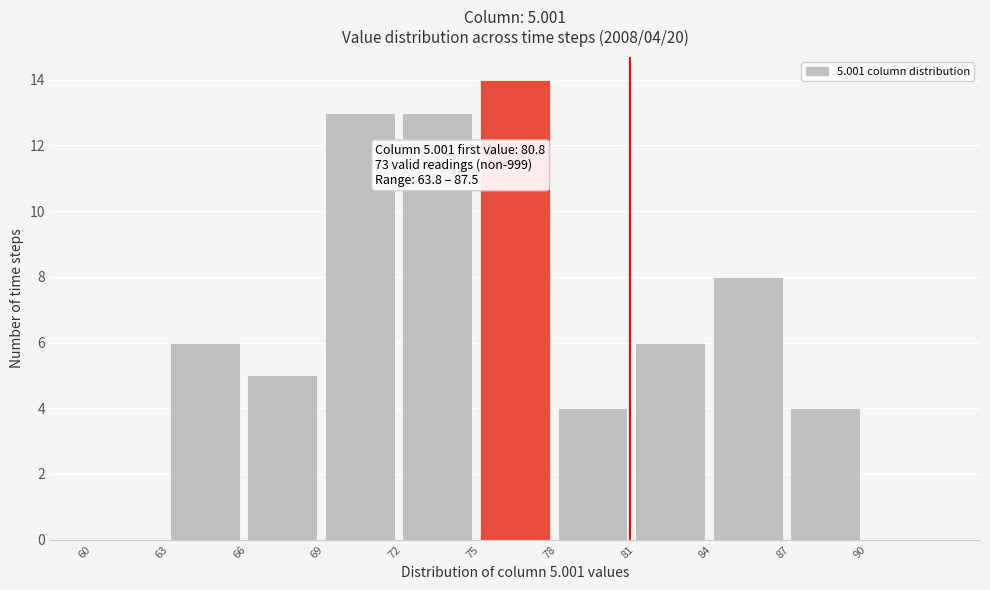

Which range on the x-axis has the tallest bar?

75 to 78